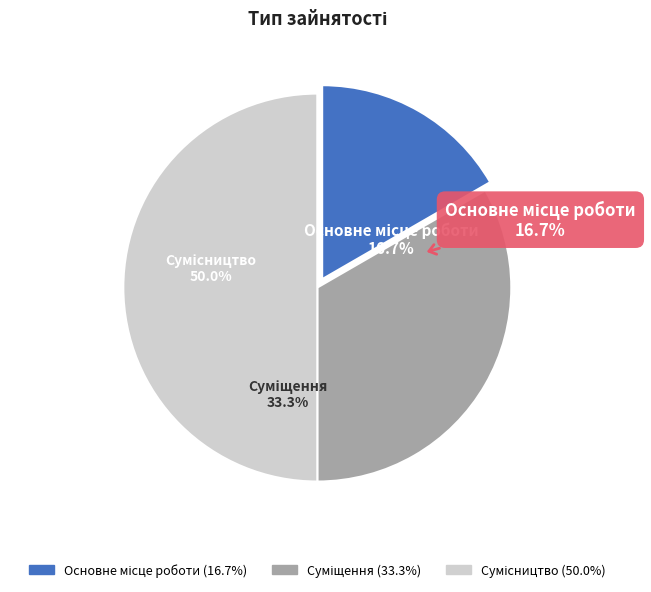

The Основне місце роботи slice represents 28% of the pie. True or false?

False